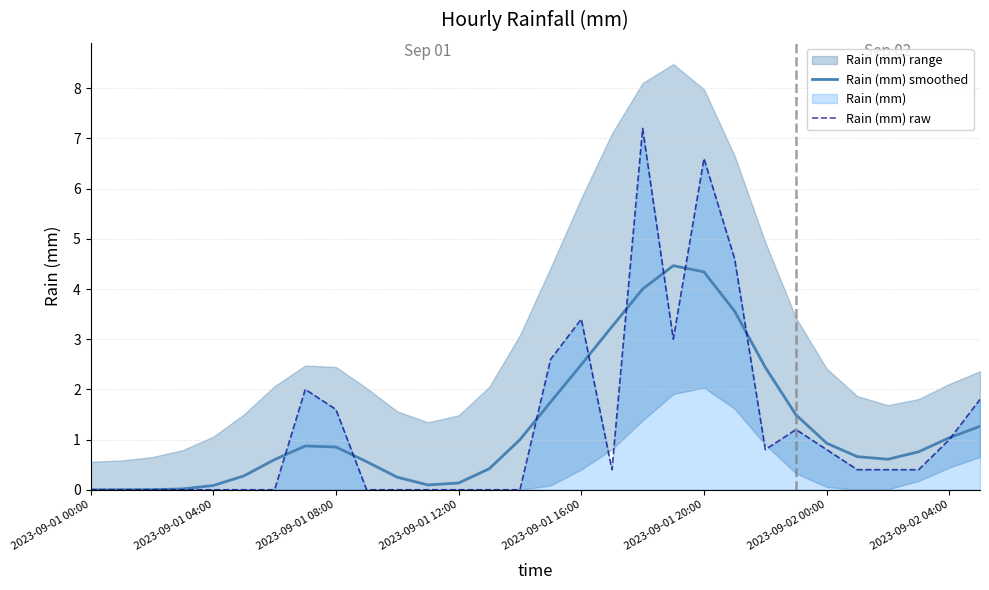

The value of Rain (mm) smoothed at 2023-09-01 08:00 is 0.9. True or false?

True